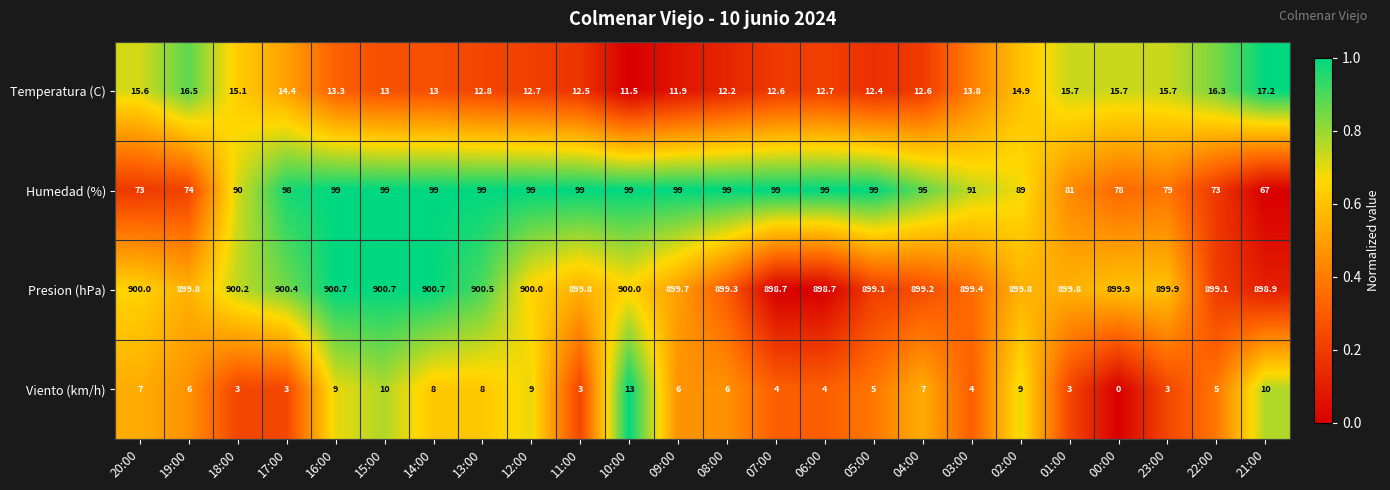

How many categories are shown in the chart?

24